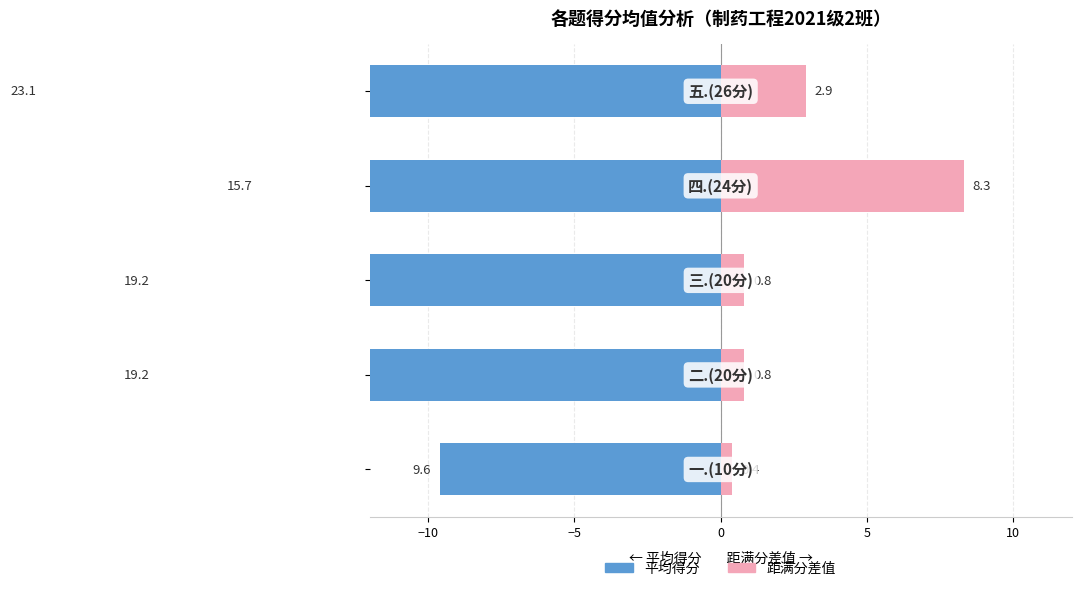

Rank the series by their maximum value, from highest to lowest.

距满分差值, 平均得分